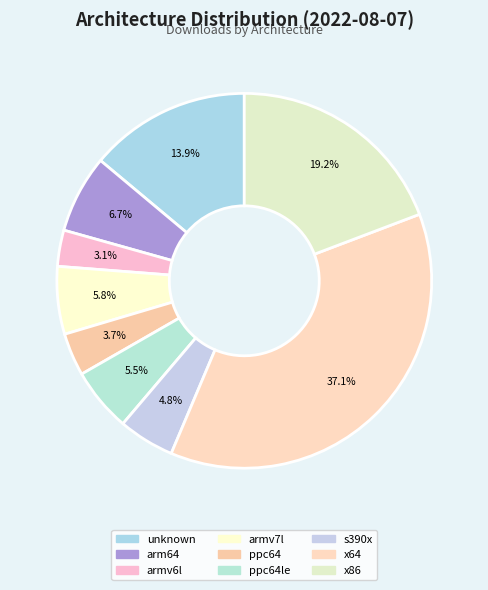

Is the sum of s390x and ppc64 greater than half?

No